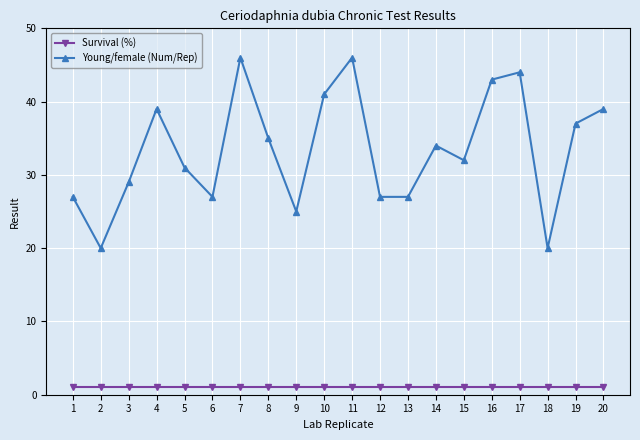

Rank the series by their average value, from lowest to highest.

Survival (%), Young/female (Num/Rep)